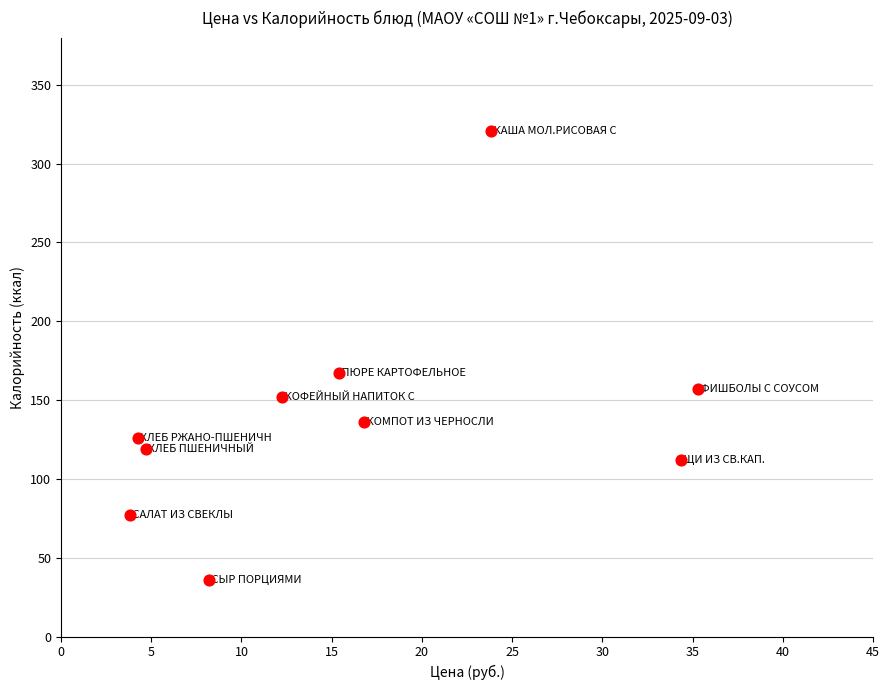

What Y value in the scatter plot is closest to 178?

167